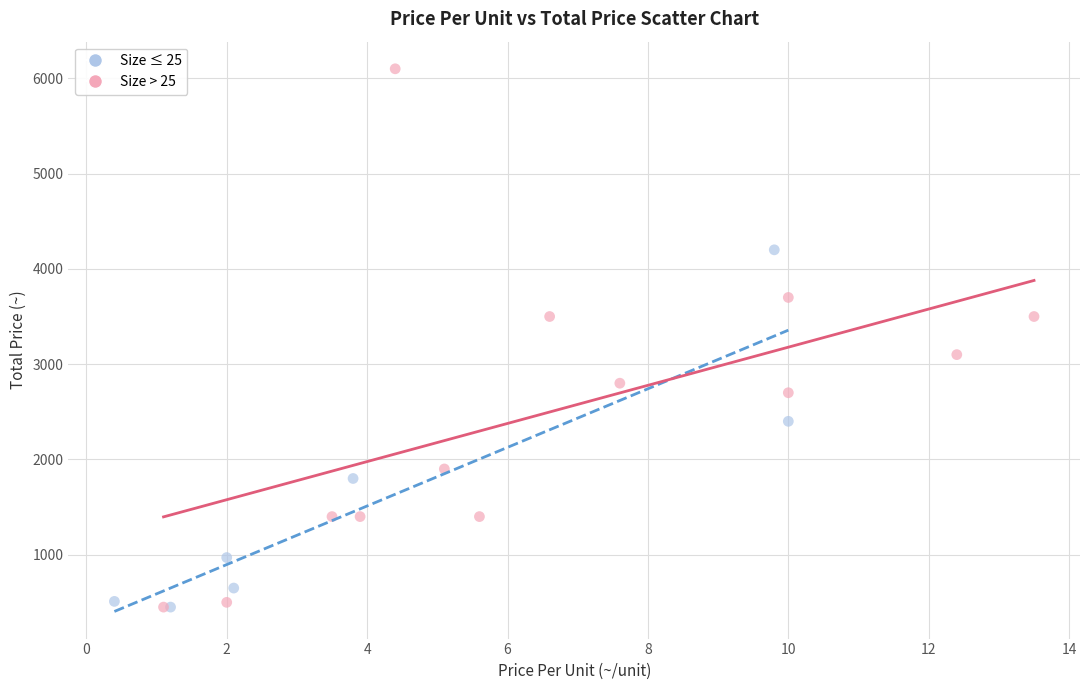

Which series contains the highest Y value?

Size > 25